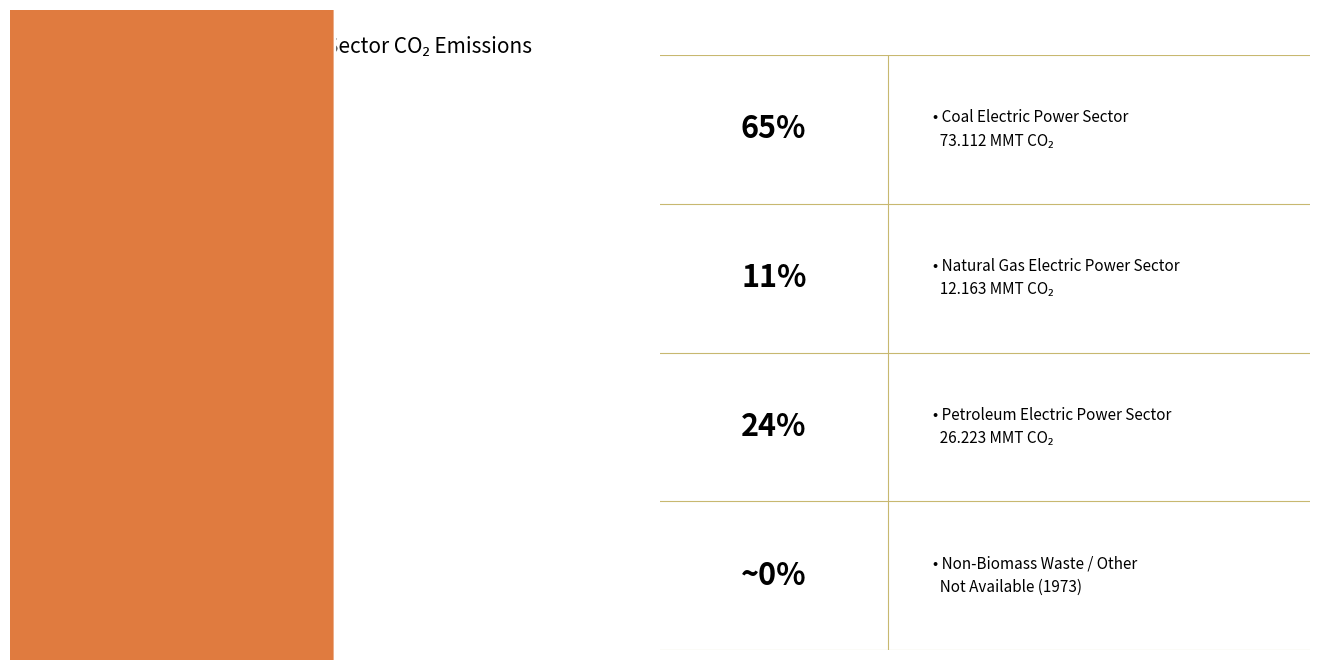

To the nearest percent, what percentage of the pie is Natural Gas?

11%